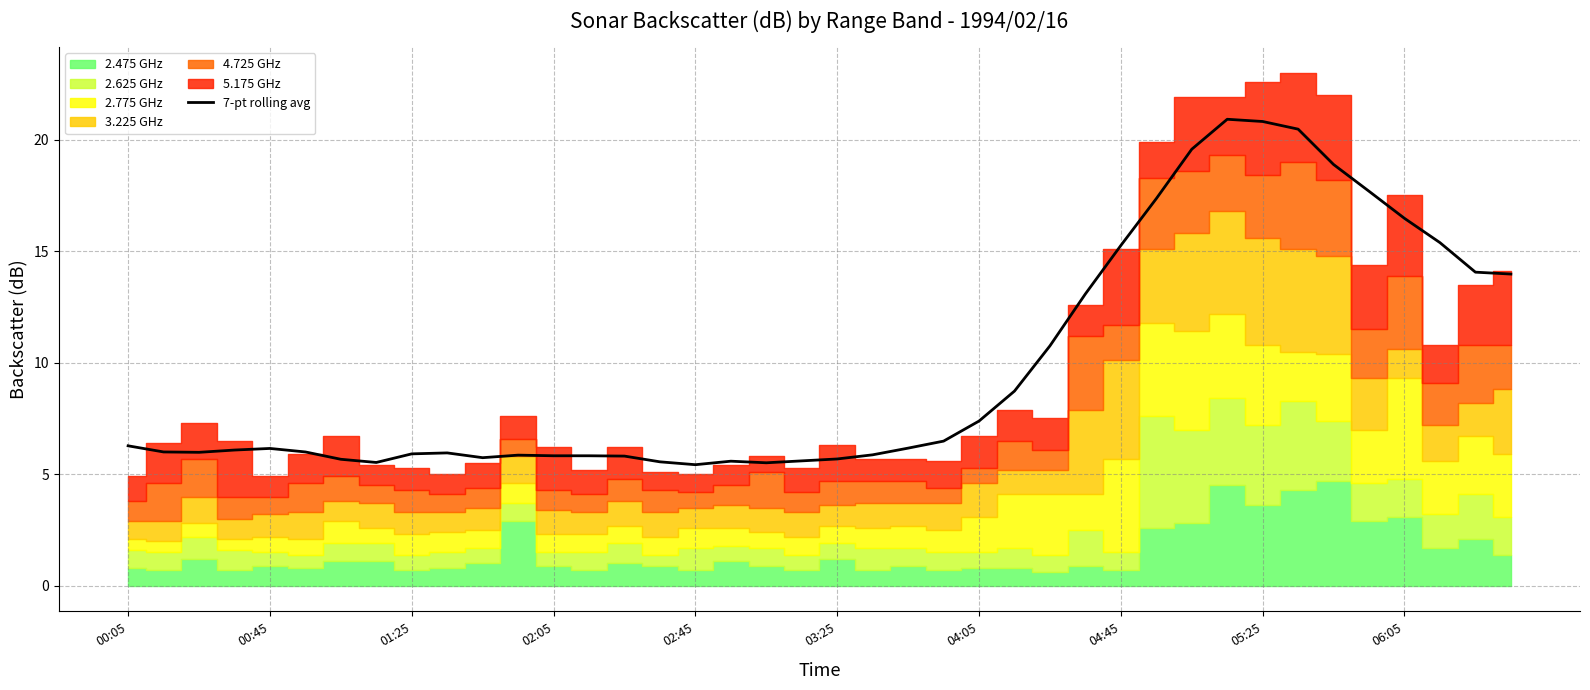

The value of 7-pt rolling avg at 05:25 is 12.3. True or false?

False